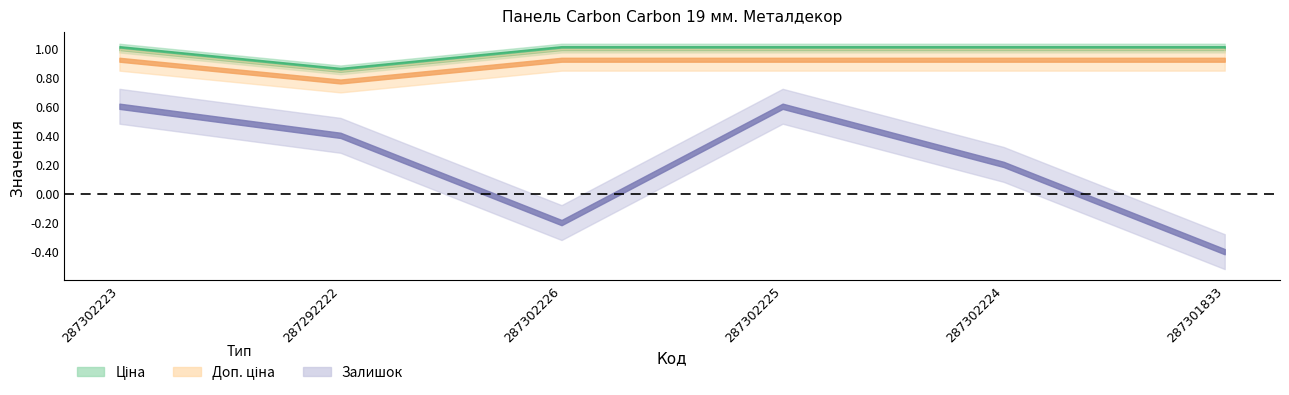

What are all the series names shown in the legend?

Ціна, Доп. ціна, Залишок